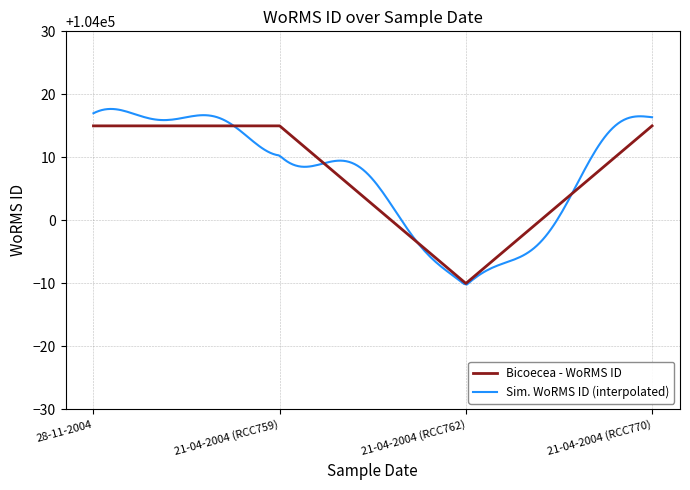

What is the ratio of the value at 28-11-2004 to the value at 21-04-2004 (RCC770)?

1.0